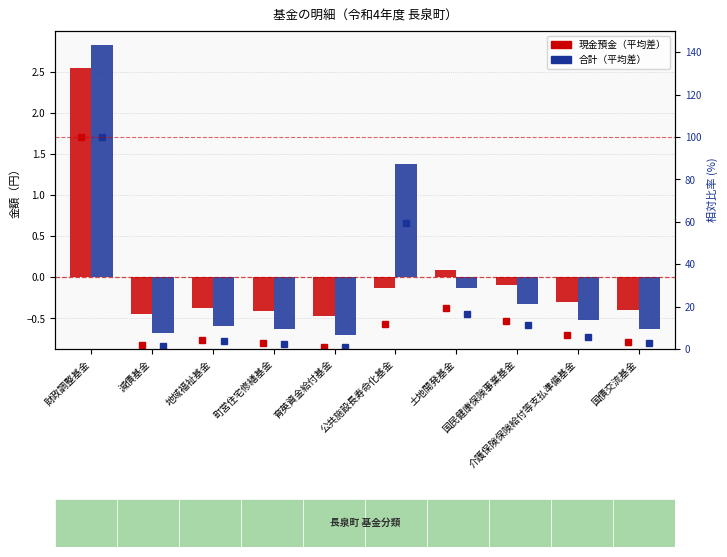

List the labels in order of 合計 %ile value, largest first.

財政調整基金, 公共施設長寿命化基金, 土地開発基金, 国民健康保険事業基金, 介護保険保険給付等支払準備基金, 地域福祉基金, 国債交流基金, 町営住宅修繕基金, 減債基金, 育英資金給付基金